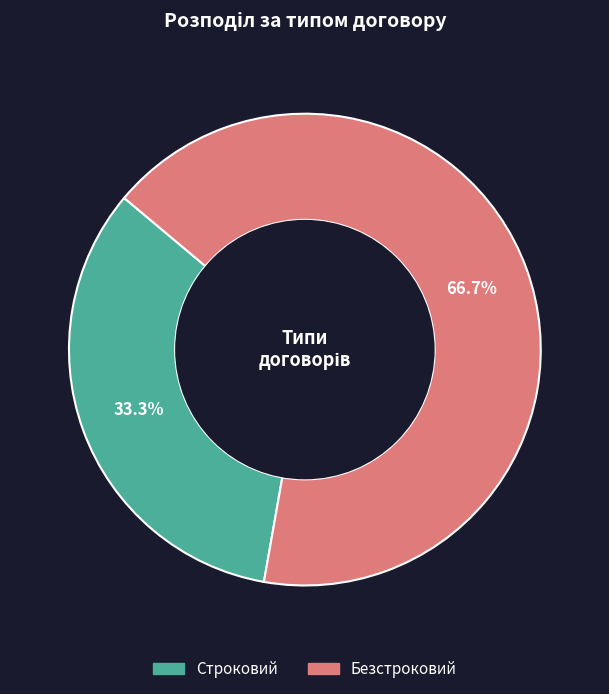

To the nearest percent, what is the difference between the Безстроковий and Строковий slice percentages?

33%